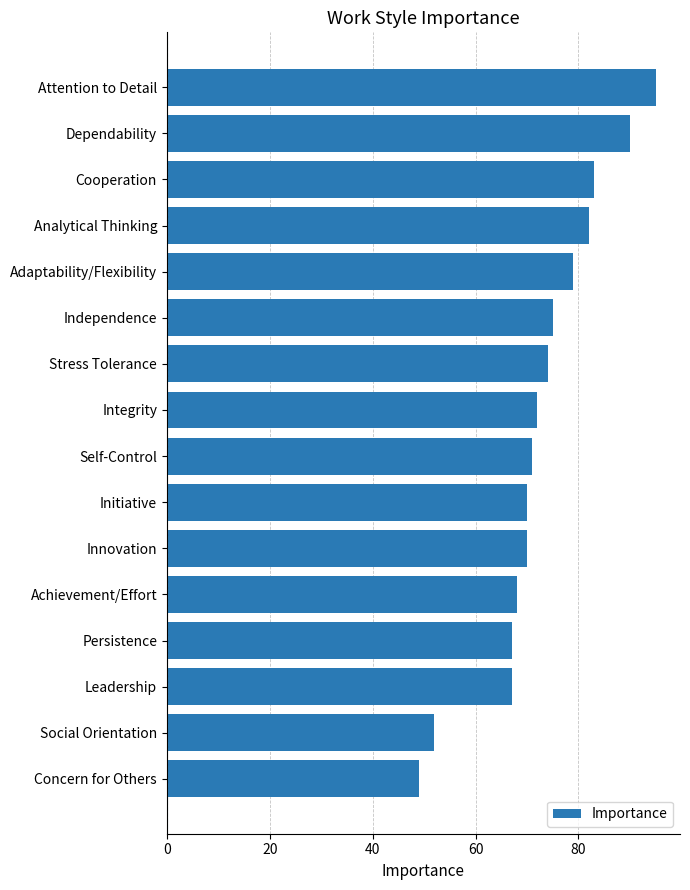

Which label corresponds to the smallest value in the chart?

Concern for Others